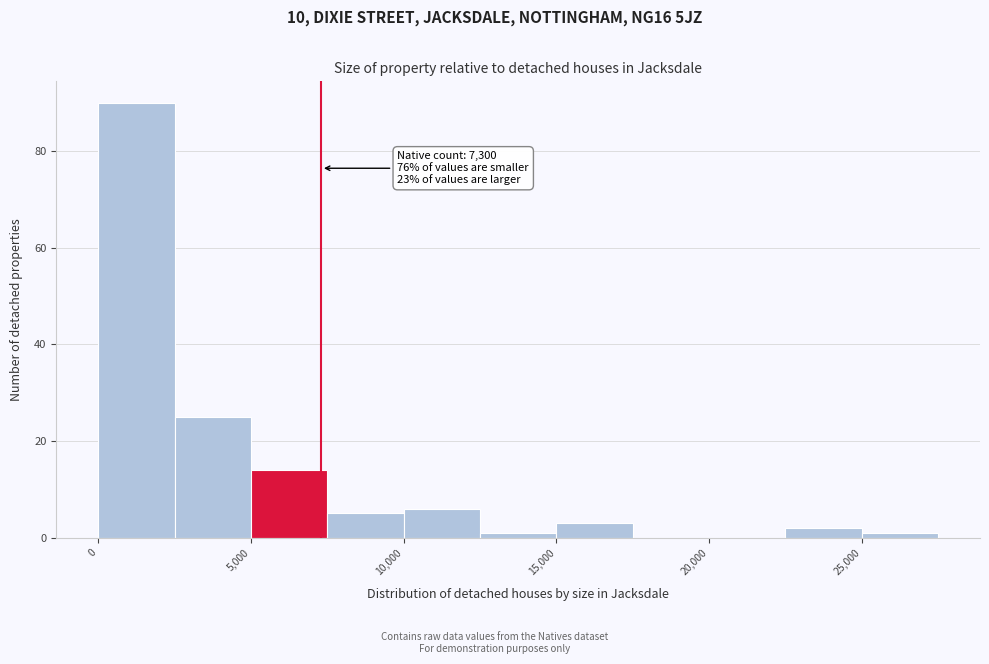

Over which range of the x-axis is the bar tallest?

0 to 2500